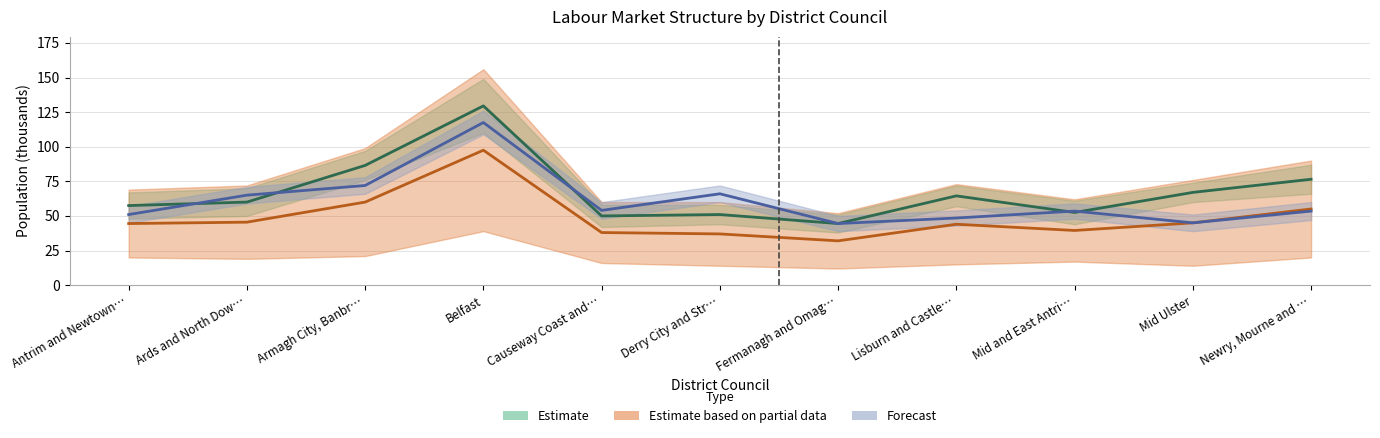

What is the difference between the maximum and minimum values in the Economically inactive series?

73.0